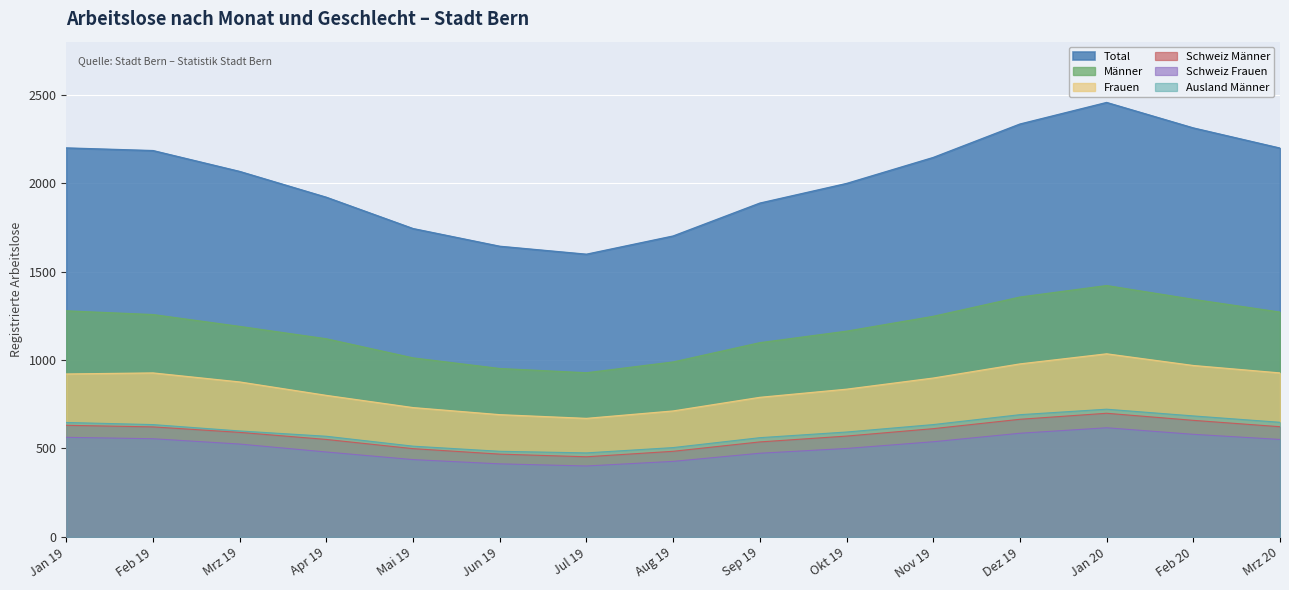

What is the difference between the Ausland Männer values at Feb 19 and Mai 19?

122